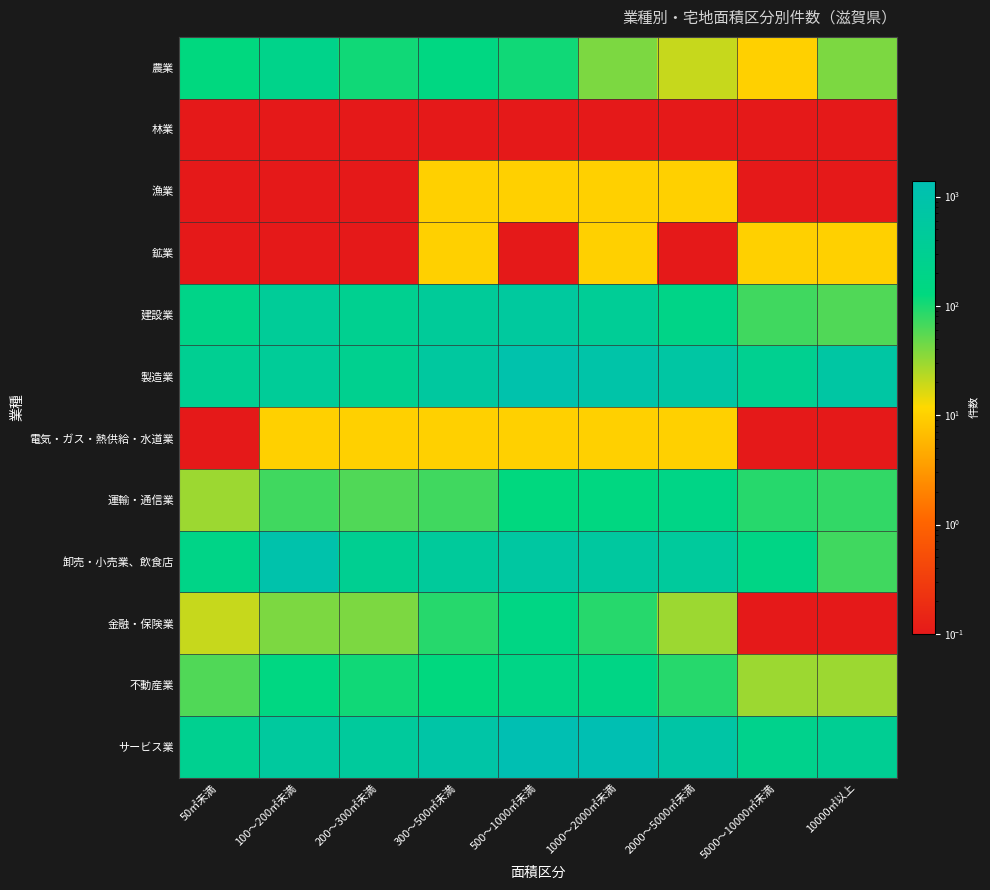

At which category is the sum across all series the highest?

500～1000㎡未満